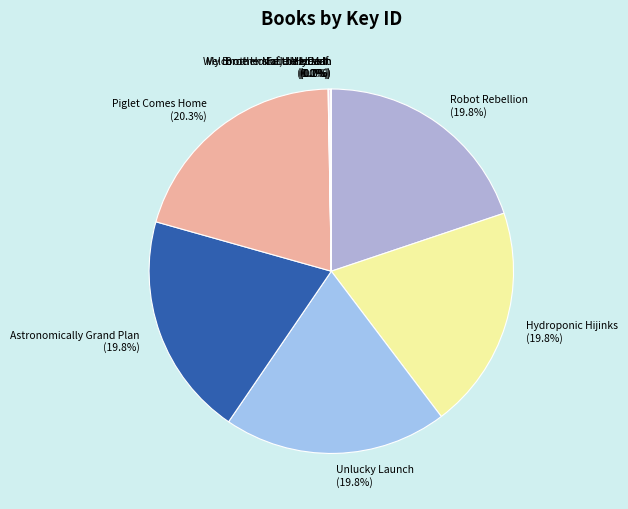

Which has a higher value, Astronomically Grand Plan or Piglet Comes Home?

Piglet Comes Home